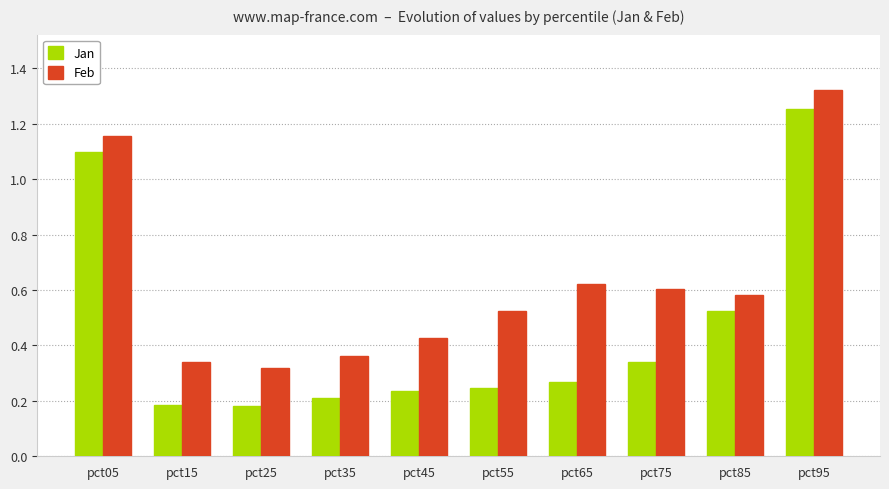

Which category has the highest value across all series?

pct95